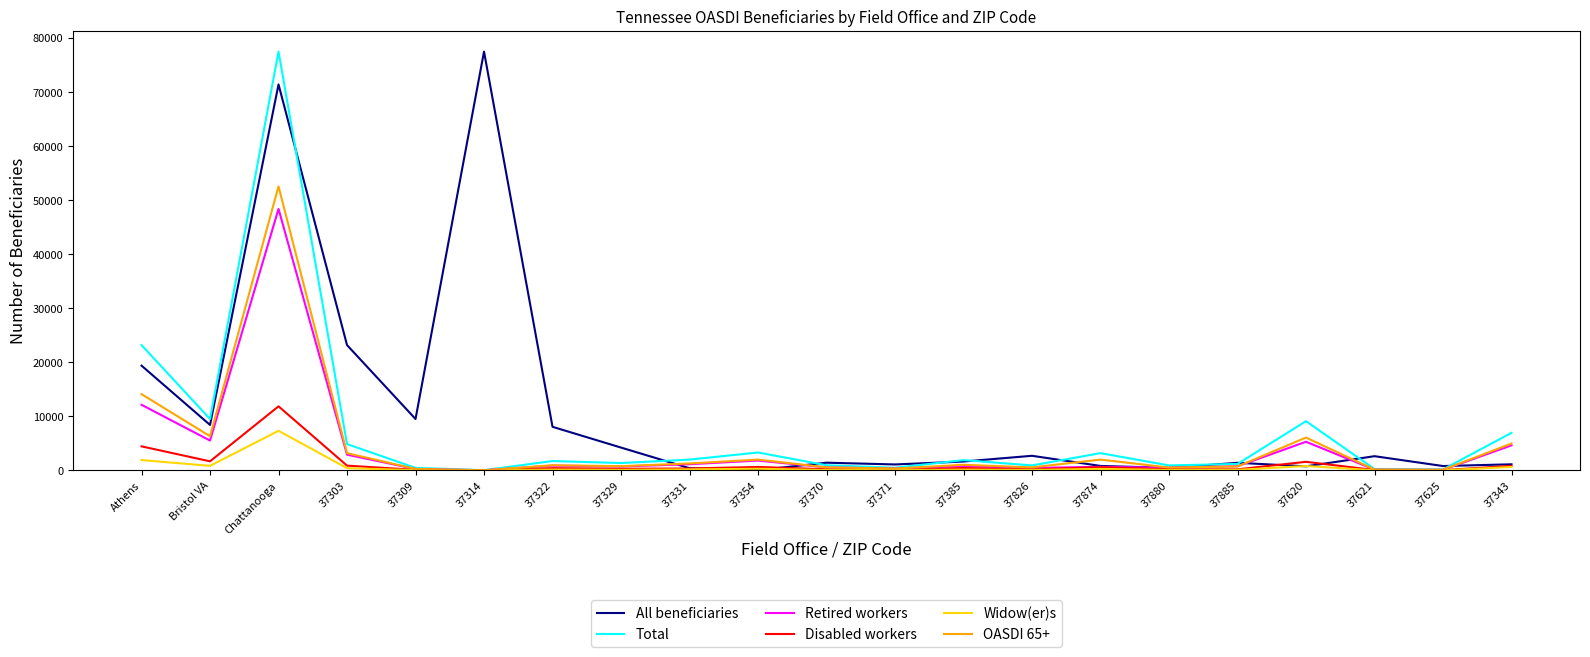

At which label does Retired workers first exceed 750?

Athens